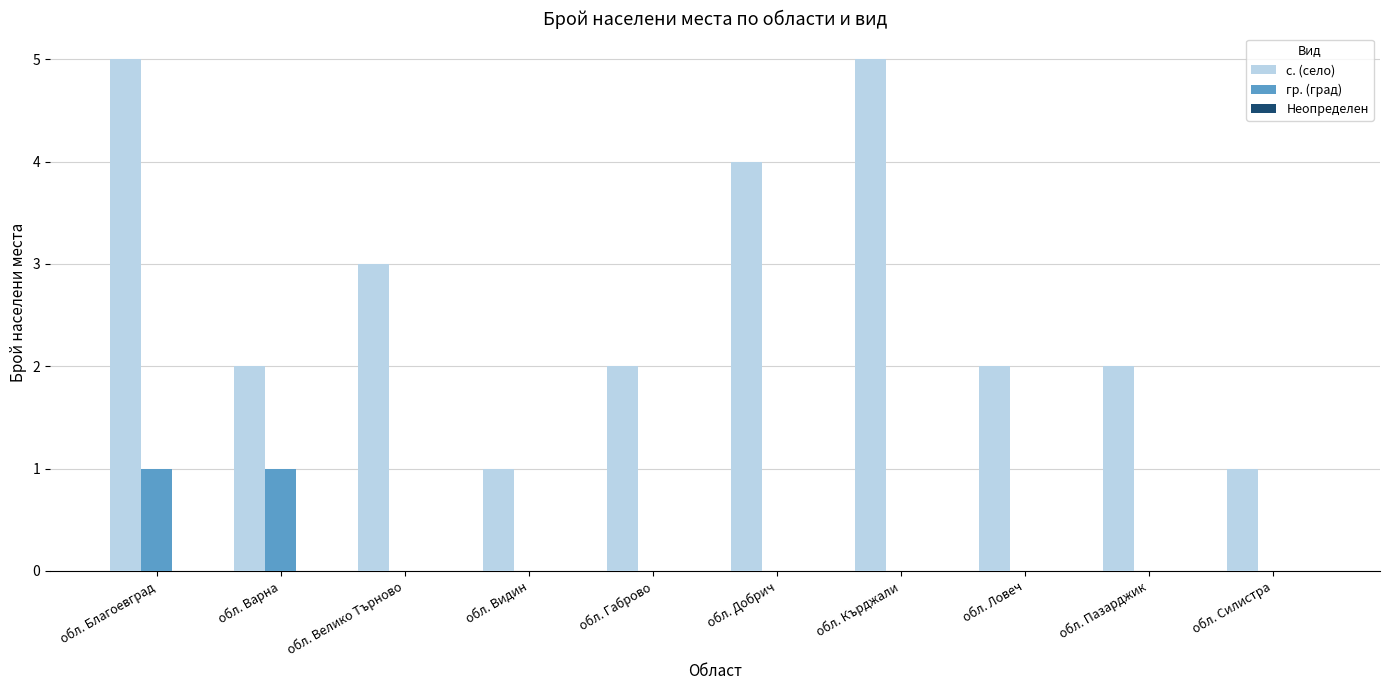

Which series changed the most between обл. Варна and обл. Кърджали?

с. (село)